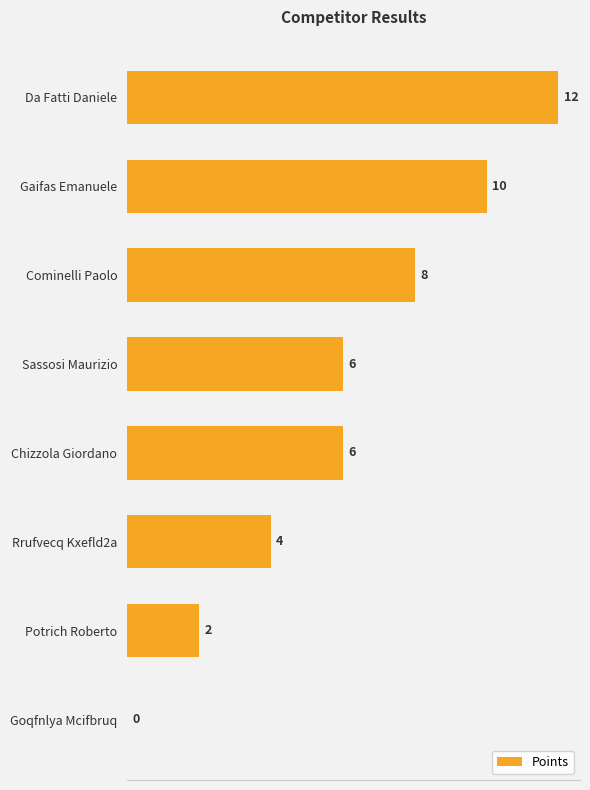

The value at Rrufvecq Kxefld2a is 4. True or false?

True